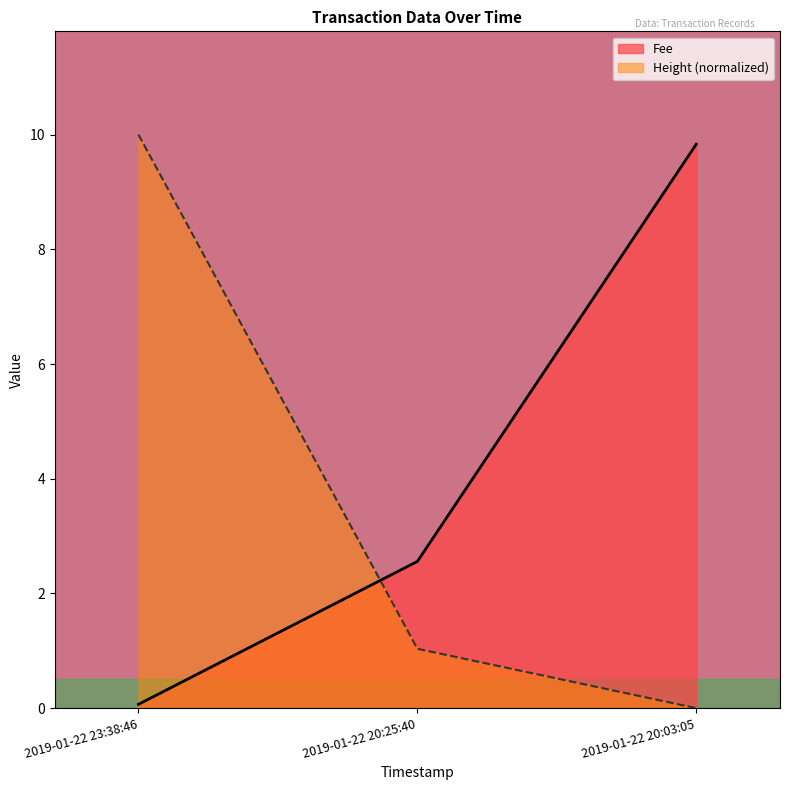

At which label does Height first exceed 1?

2019-01-22 23:38:46